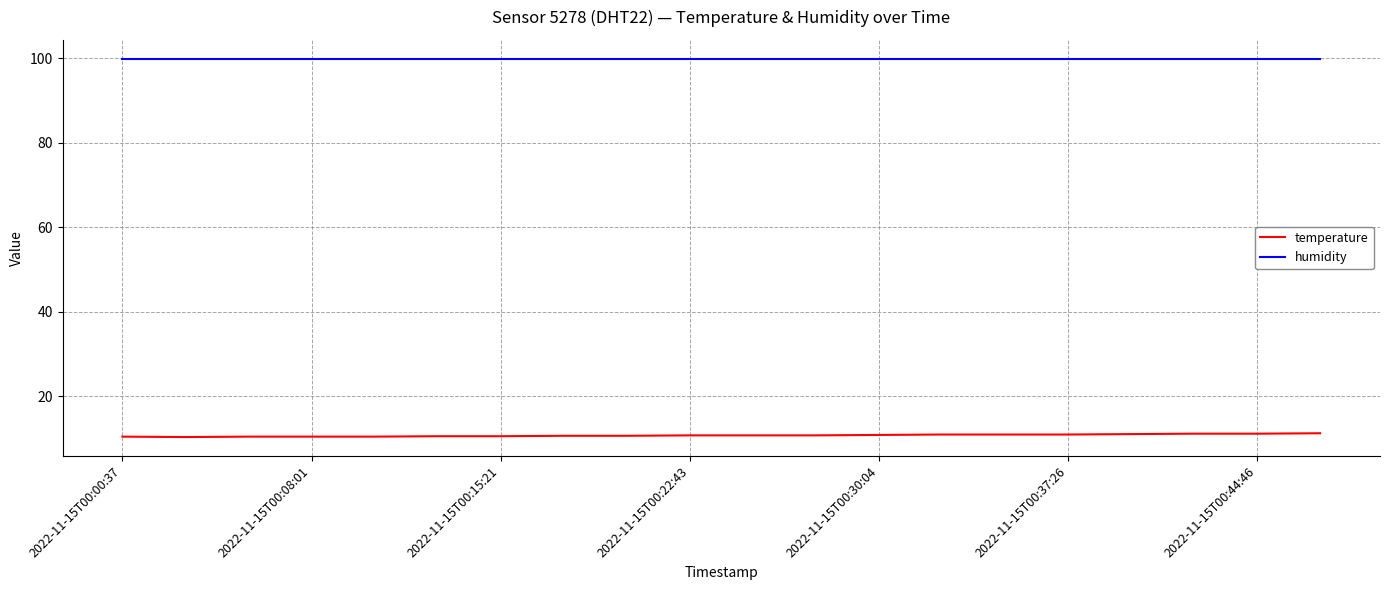

Which series has the largest total across all categories?

humidity